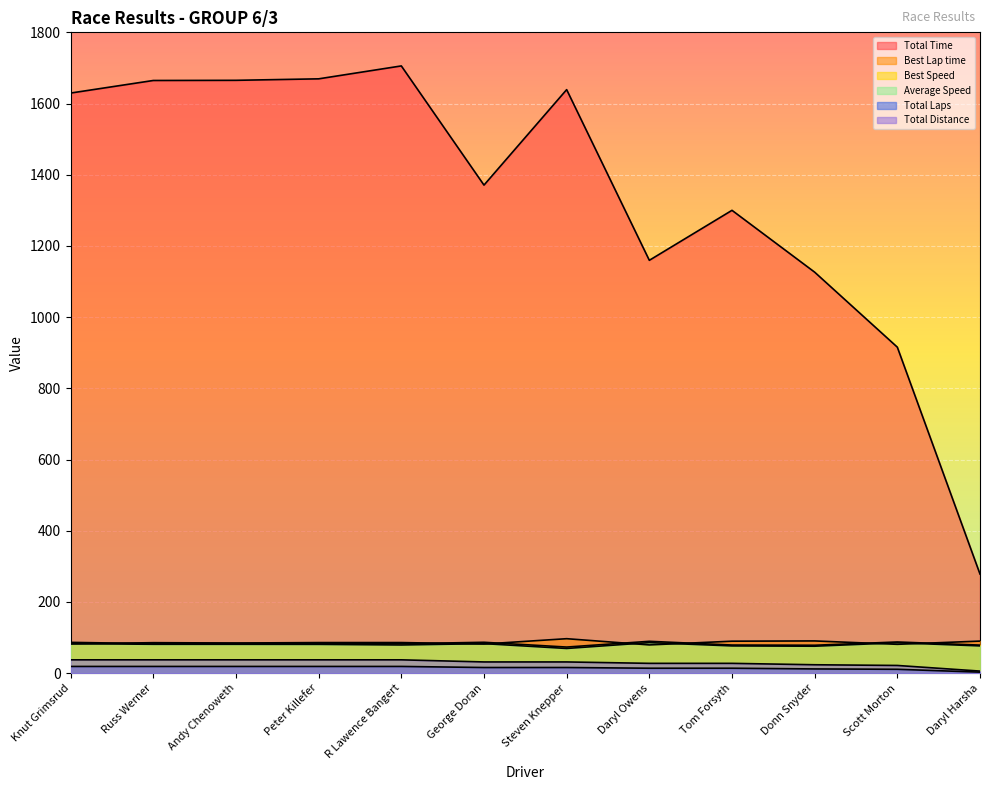

How many data points in Total Laps are less than 31?

5